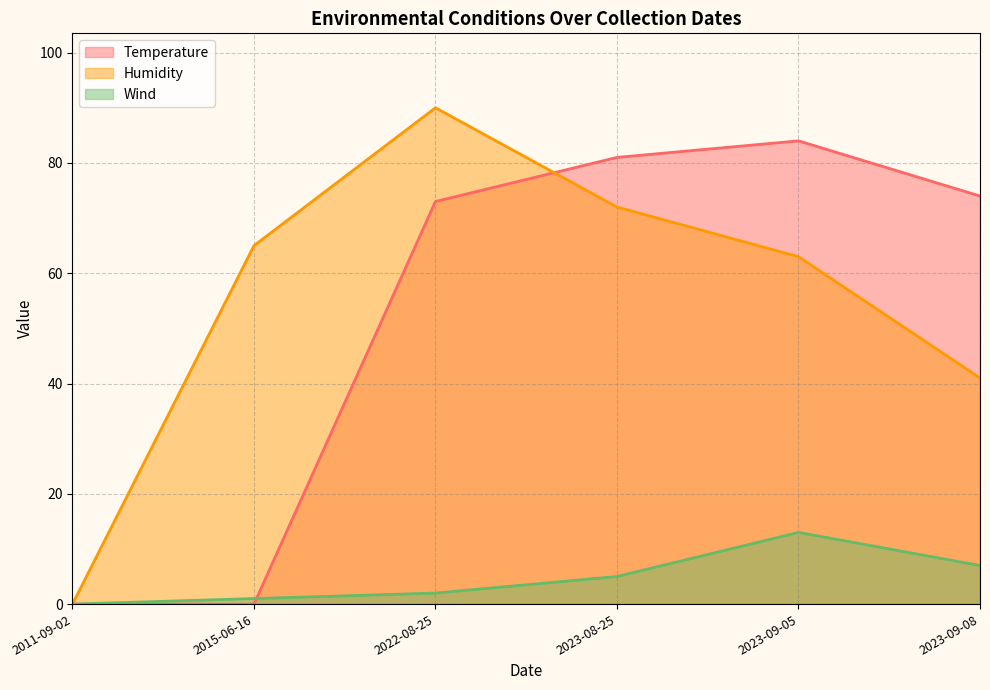

What is the difference between the highest and lowest values at 2022-08-25?

88